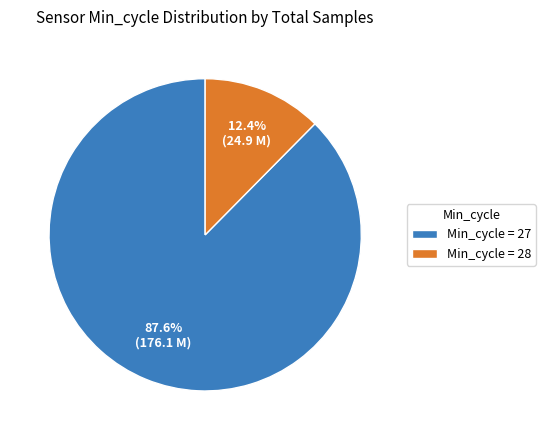

How many slices are in this pie chart?

2